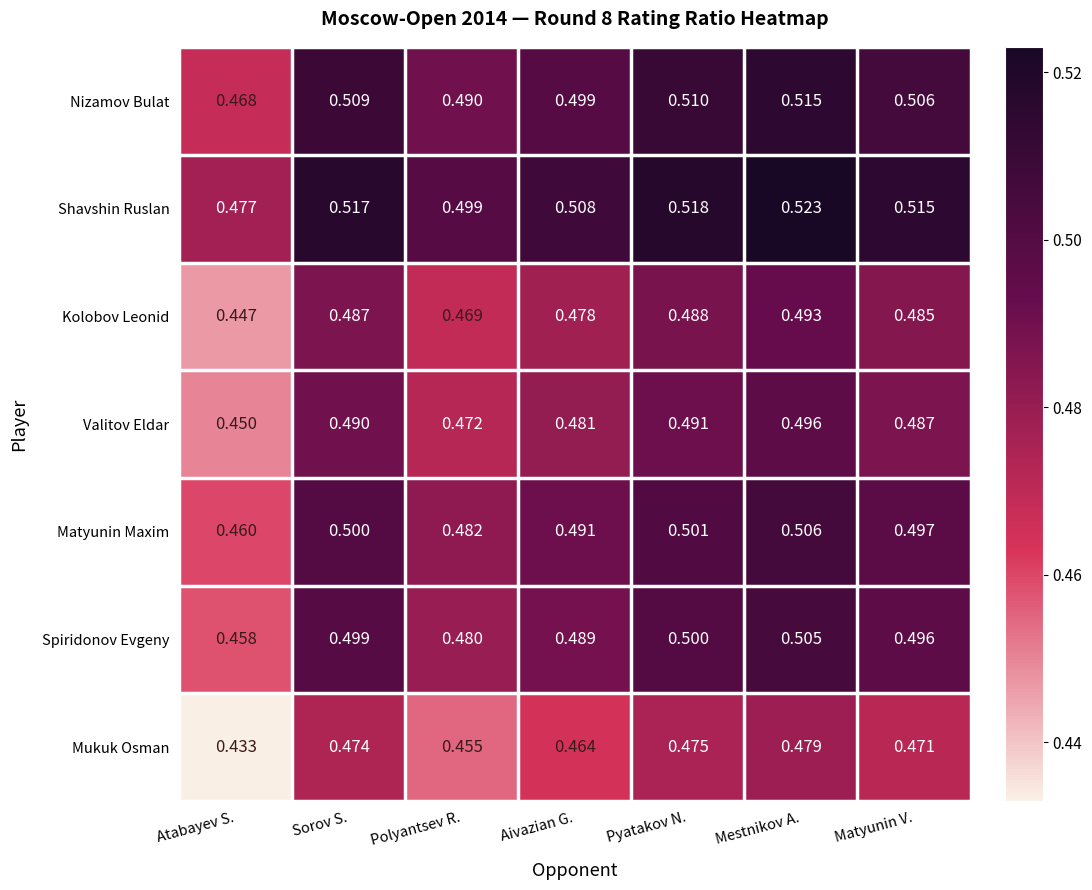

At which category is the sum across all series the highest?

Mestnikov A.